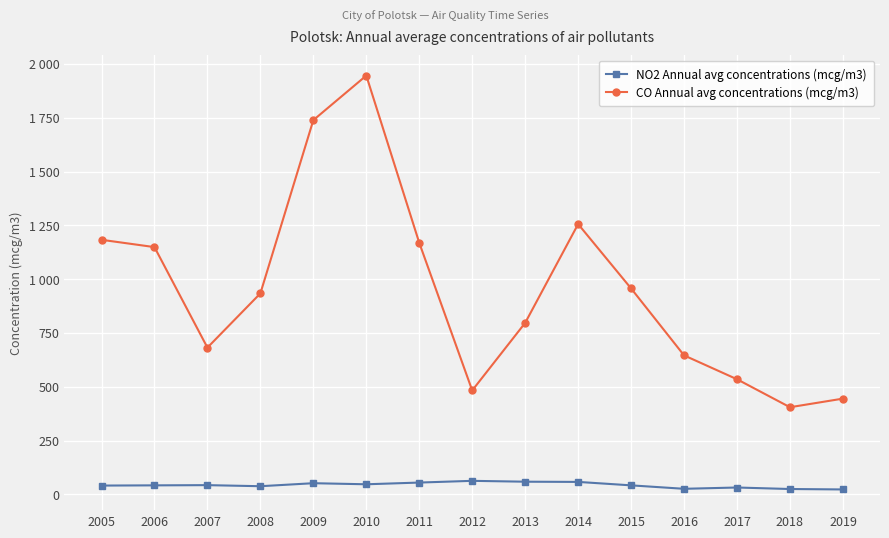

Is this an area chart (filled region under the line)?

No